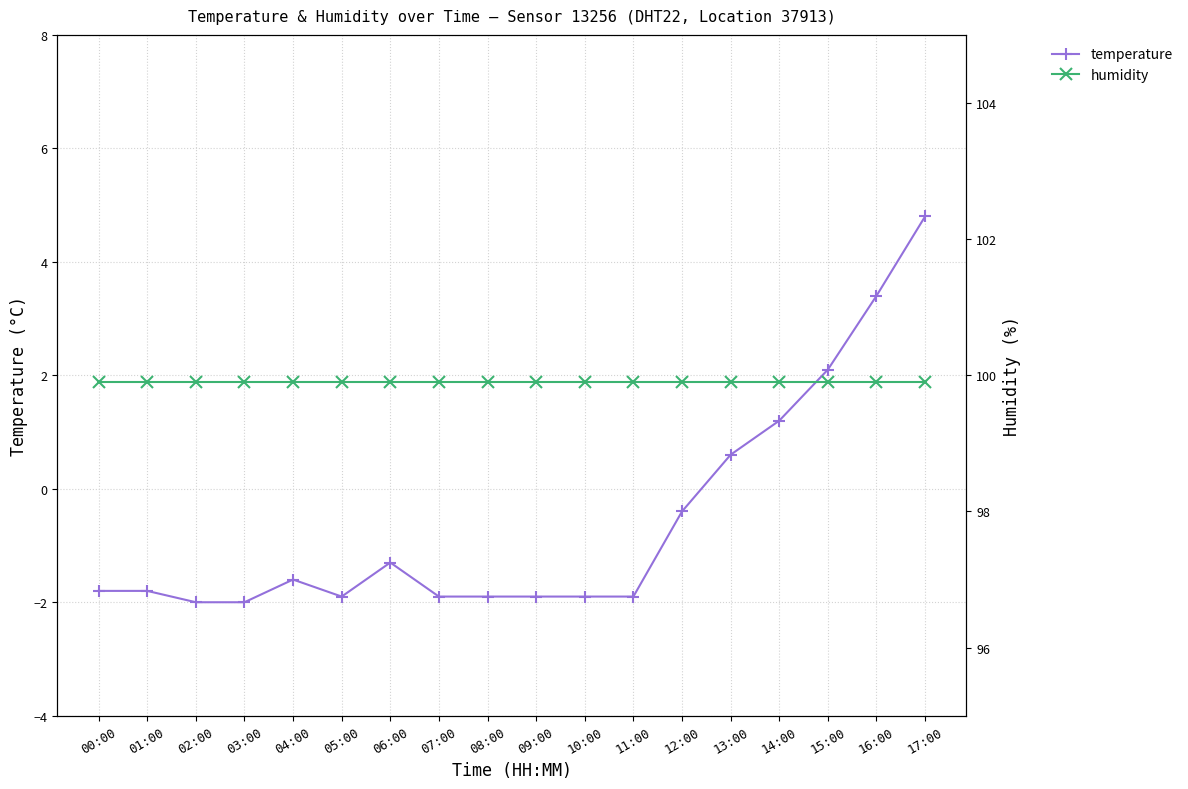

What is the total value across all series at 13:00?

100.5